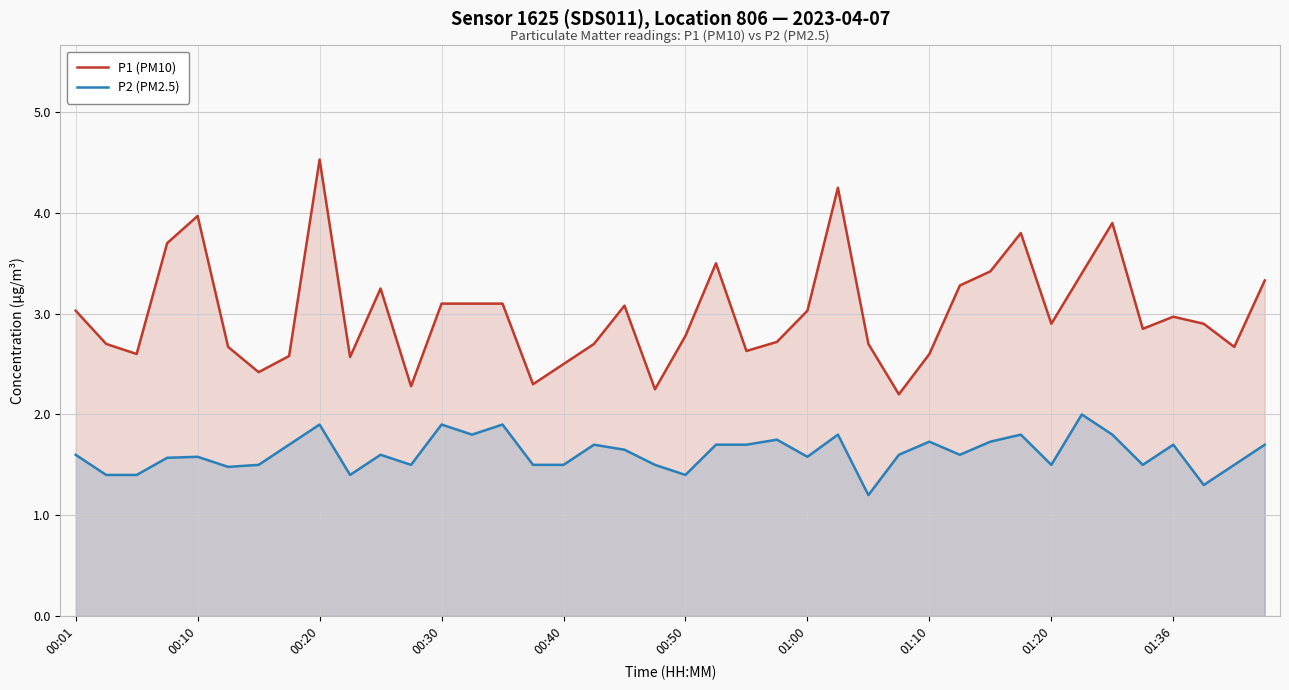

Is it true that P2 (PM2.5) equals 1.0 at 01:00?

False